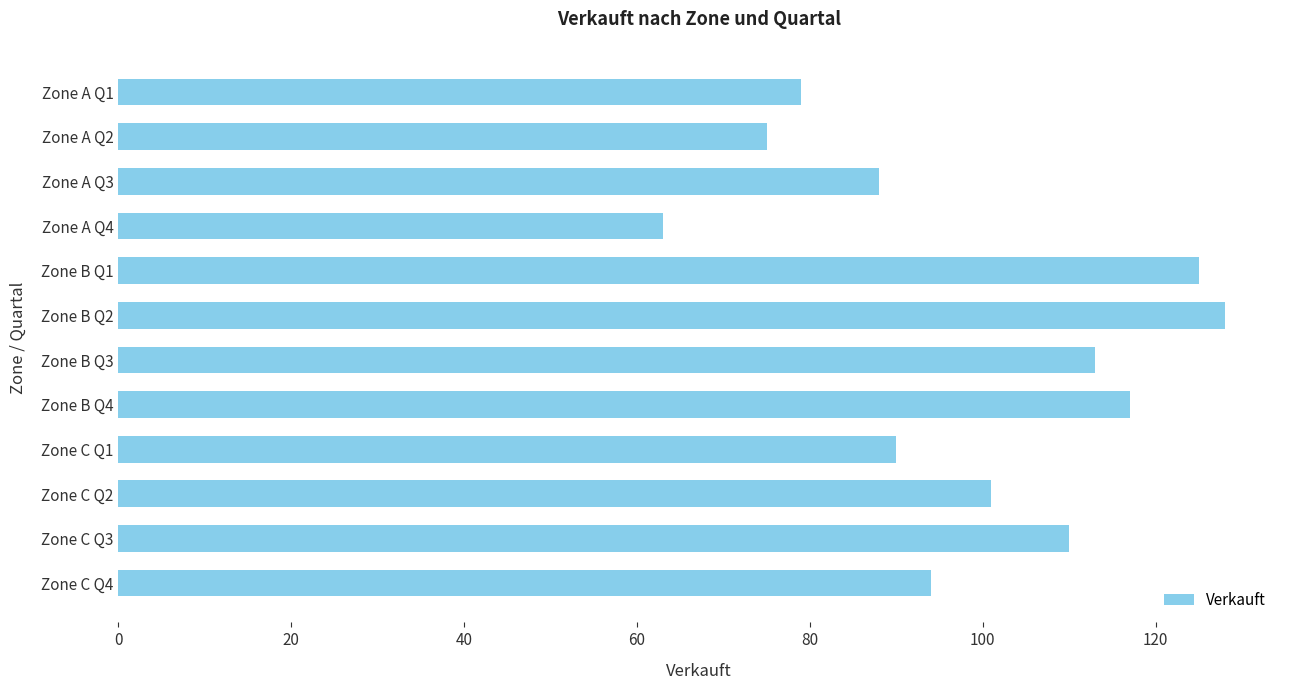

What value does the data have at Zone C Q1?

90